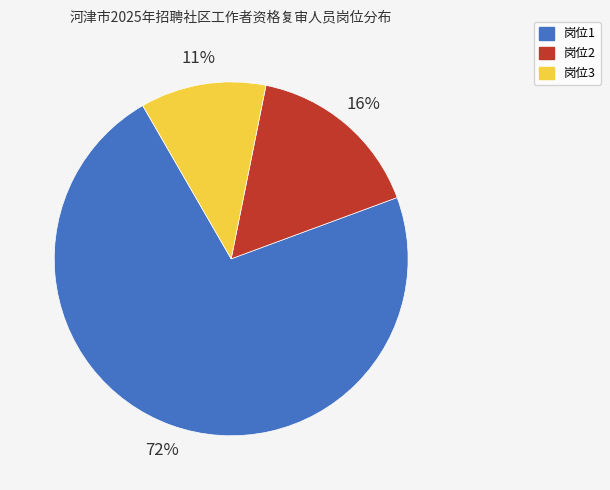

To the nearest percent, what is the average slice percentage?

33%